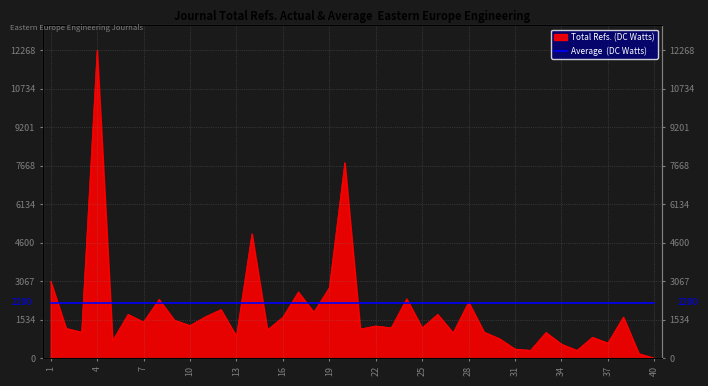

The chart shows a value of 2754 at 18. True or false?

False